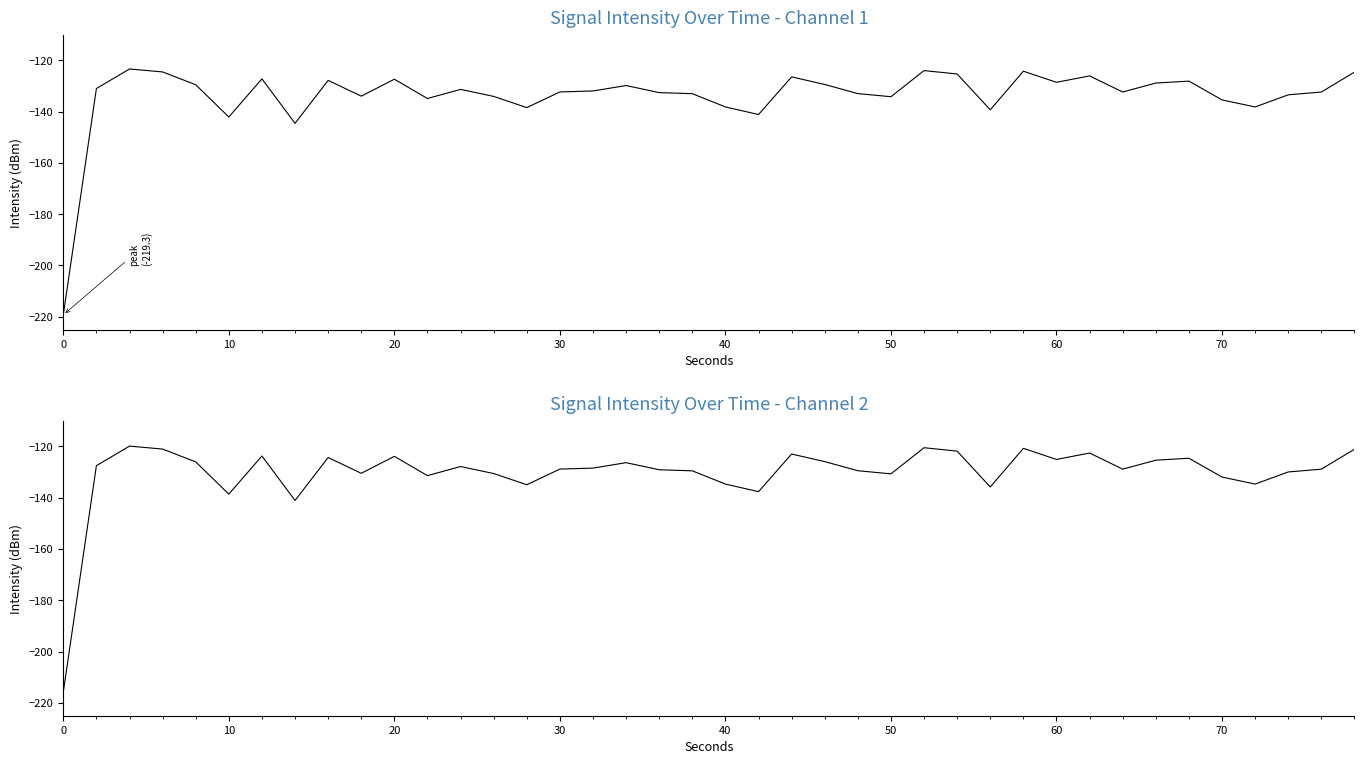

True or false: intensity(dBm) ch2 has more than 1 points higher than both neighbors.

True